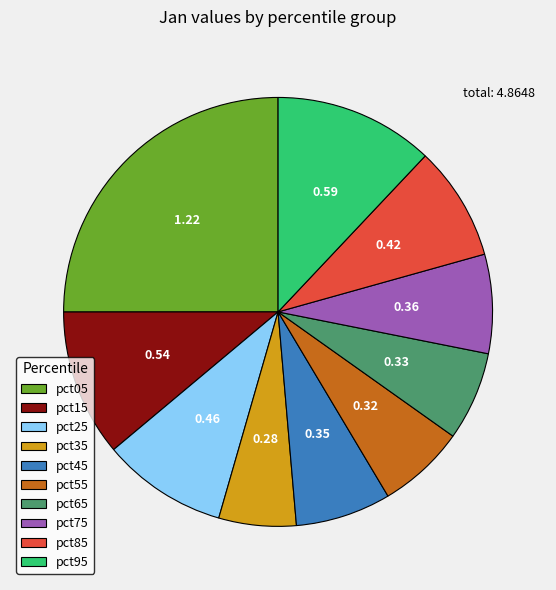

Between pct45 and pct35, which is larger?

pct45